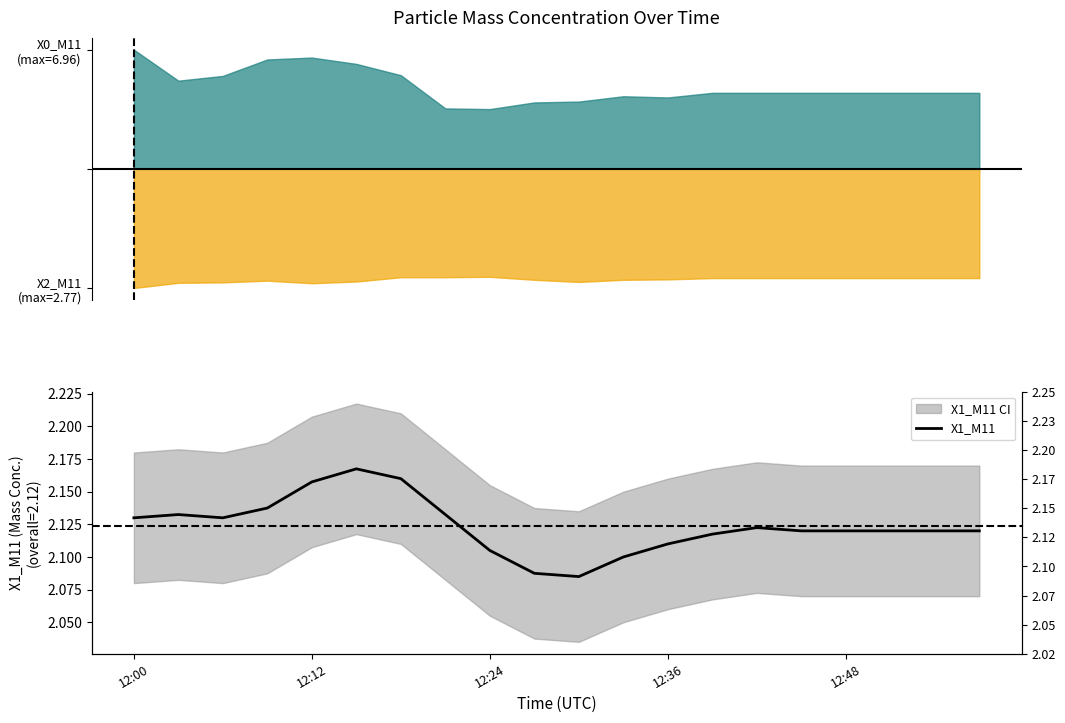

Where is the data nearest to the value 2?

10